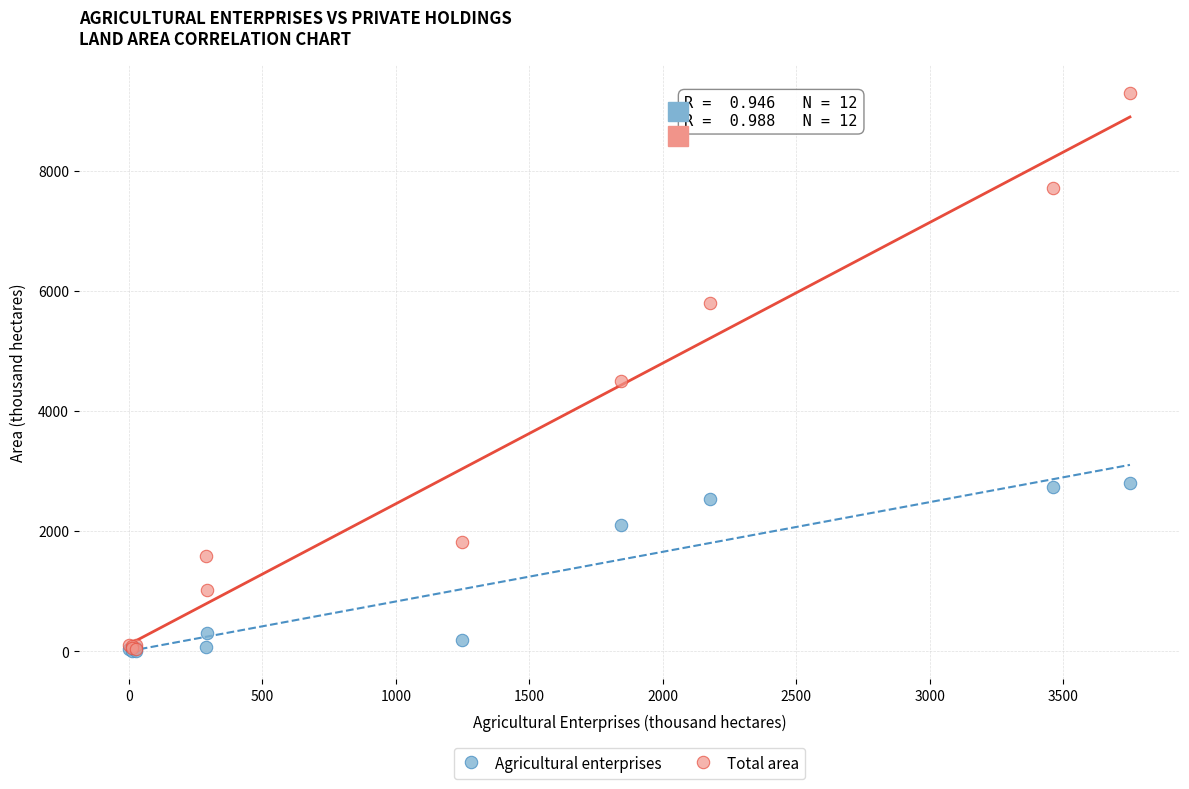

In the Agricultural enterprises series, what Y value is closest to 1404?

2098.6